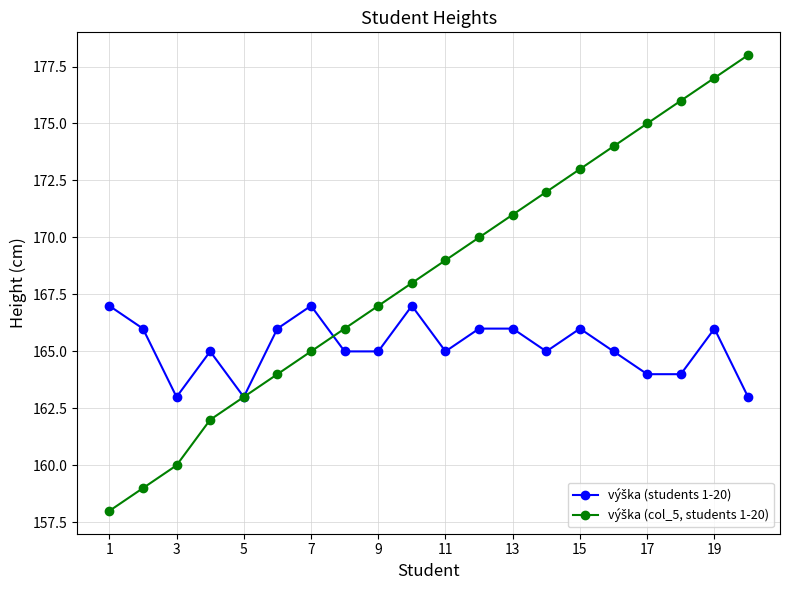

What is the minimum value shown in the chart?

158